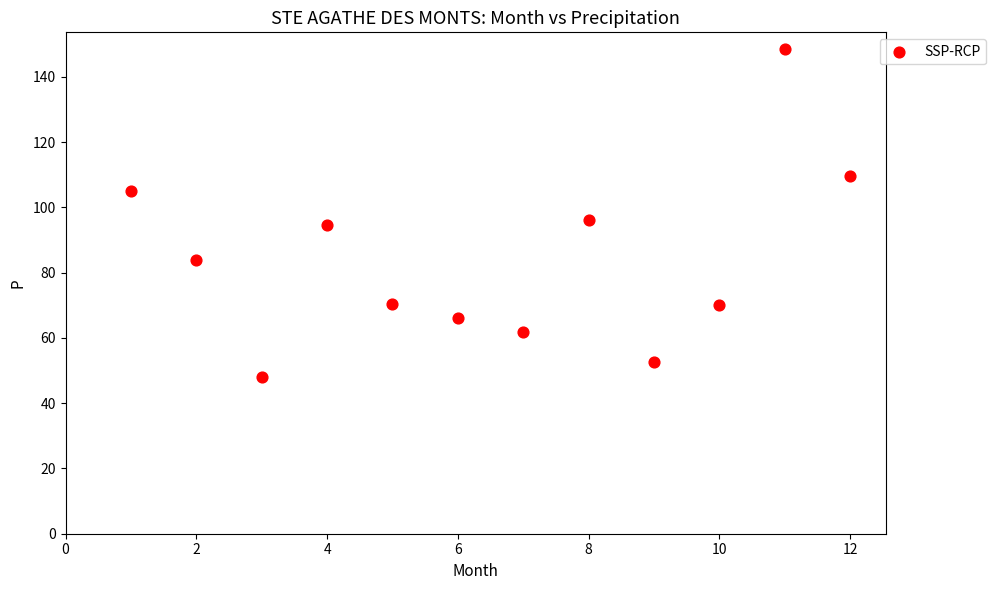

What is the average Y value?

83.9